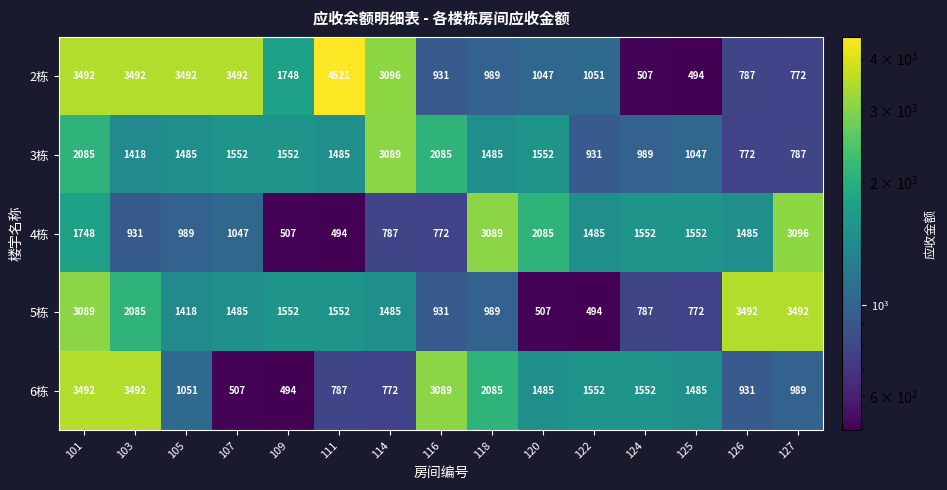

Read the 4栋 value at 120.

2085